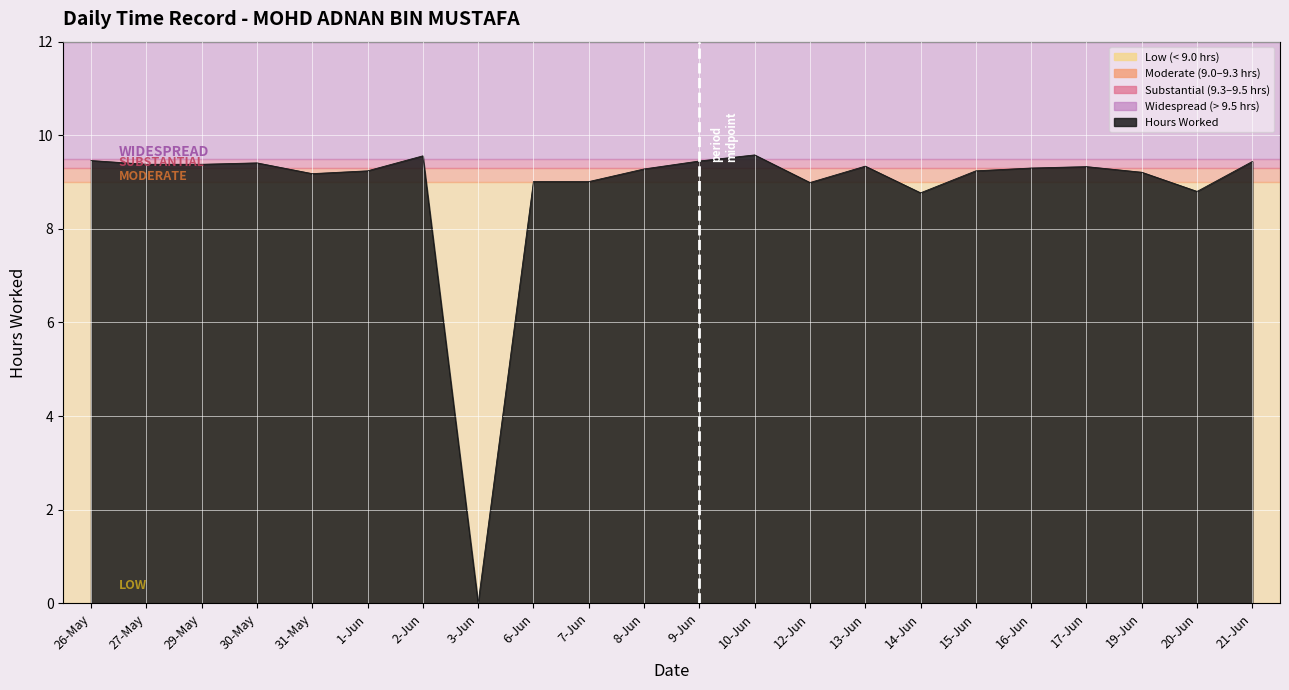

Is it true that the value at 17-Jun is 9.3?

True